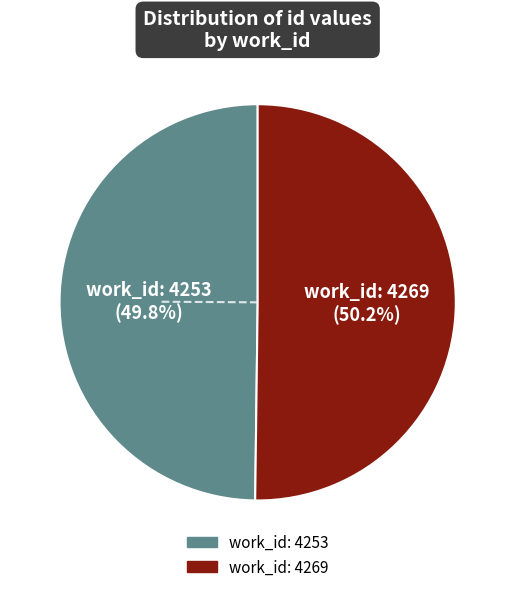

True or false: 4269 accounts for 50% of the total.

True